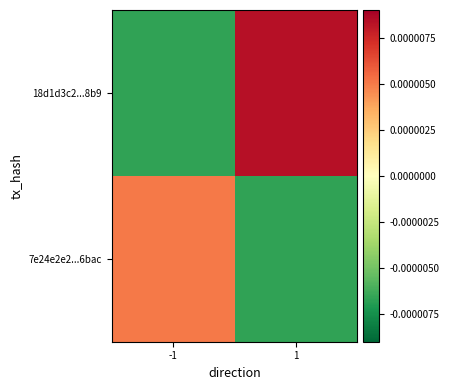

Reading left to right, extract all data points from this chart.

7e24e2e2...6bac: -1=0.0	1=-0.0
18d1d3c2...8b9: -1=-0.0	1=0.0